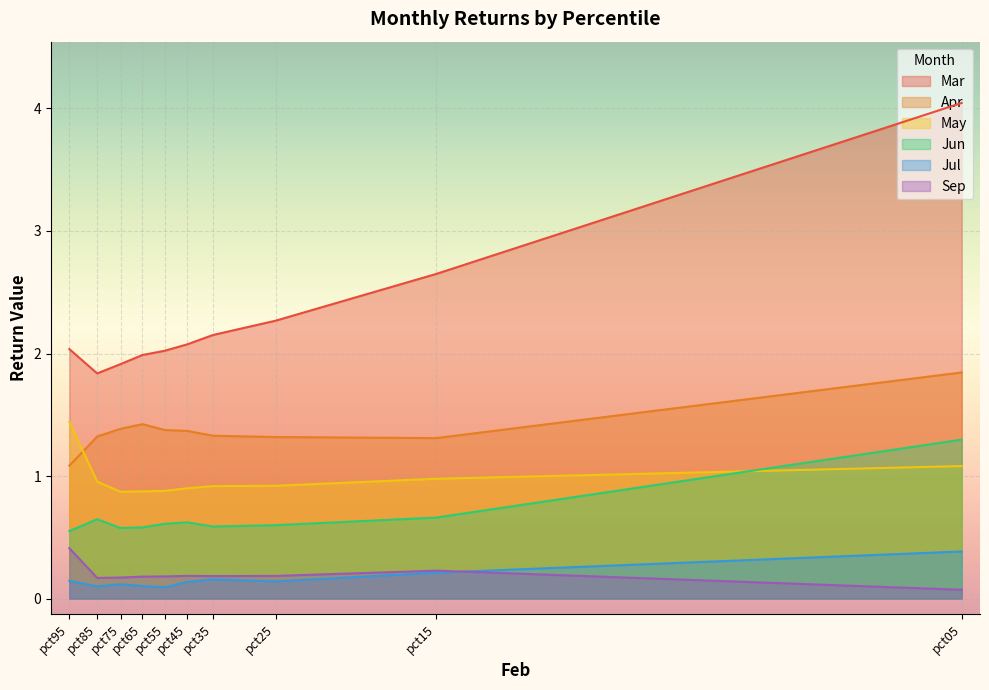

In Mar, how many points are lower than both neighbors (excluding endpoints)?

1